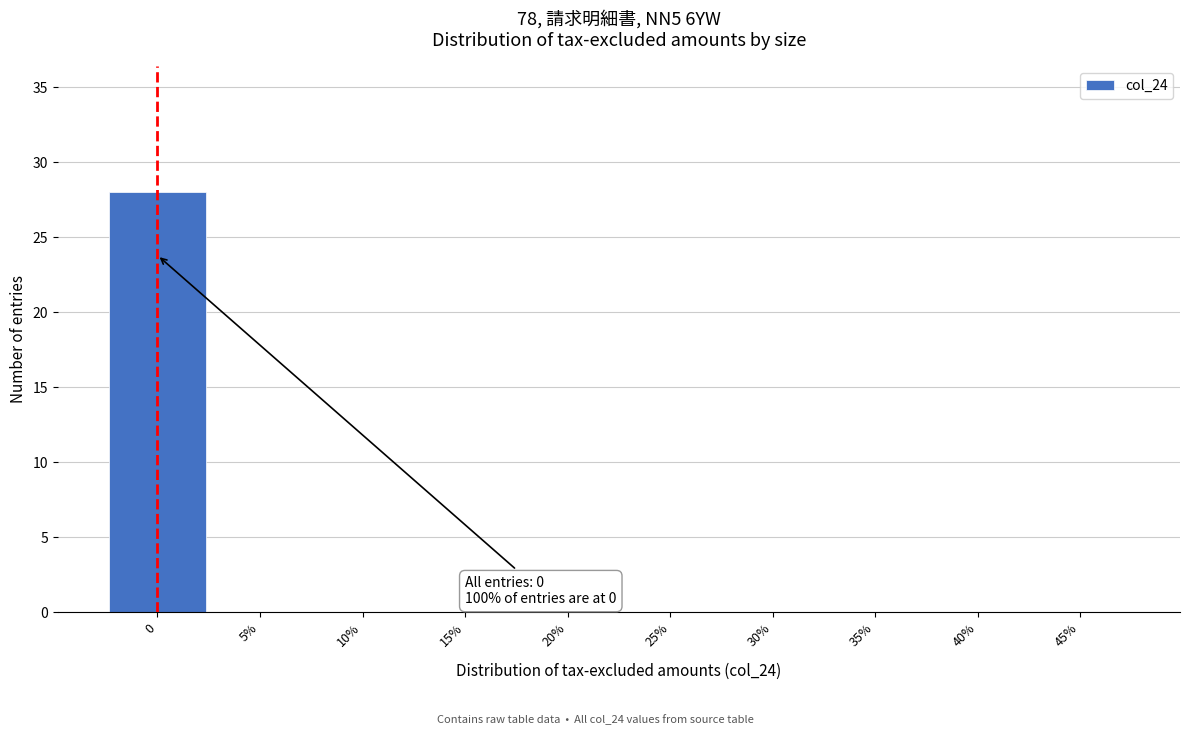

Reading left to right, transcribe all the data shown in this chart.

0=28	5%=0	10%=0	15%=0	20%=0	25%=0	30%=0	35%=0	40%=0	45%=0